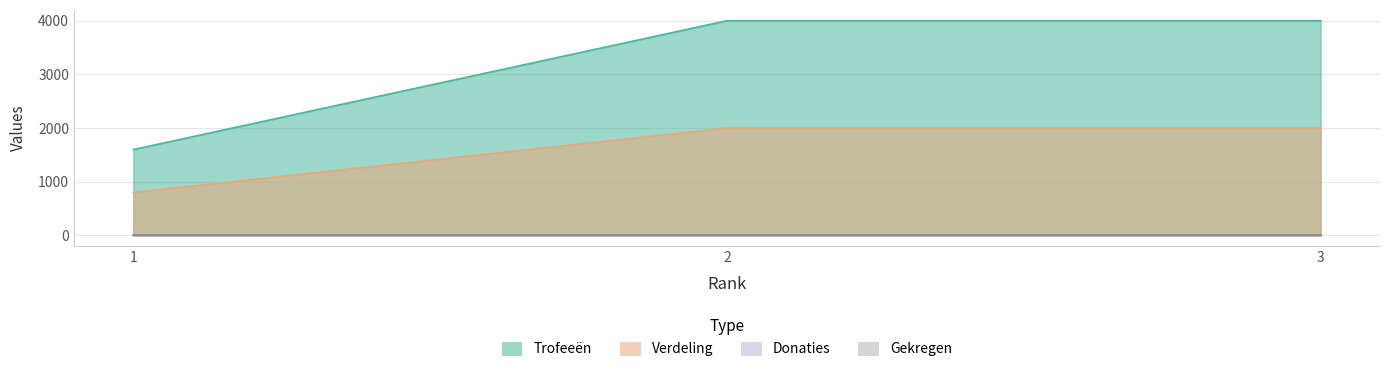

Which series has the widest spread of values?

Trofeeën